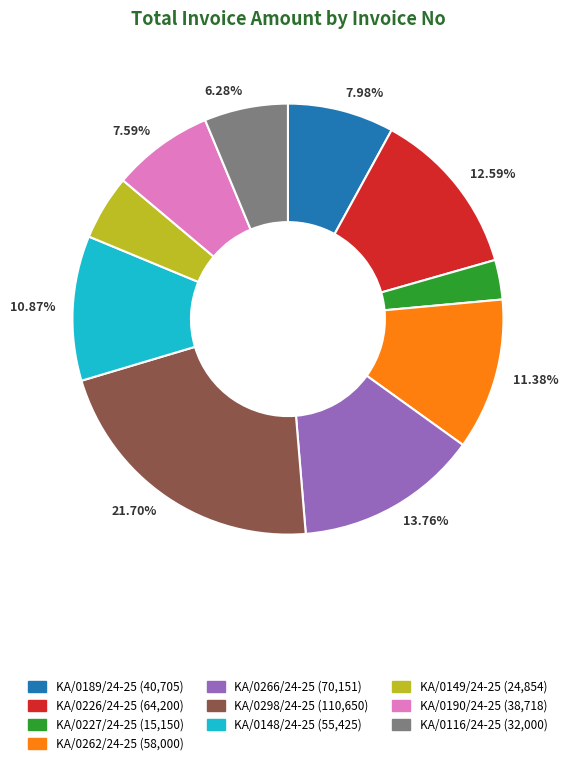

What is the smallest slice in the pie chart?

KA/0227/24-25